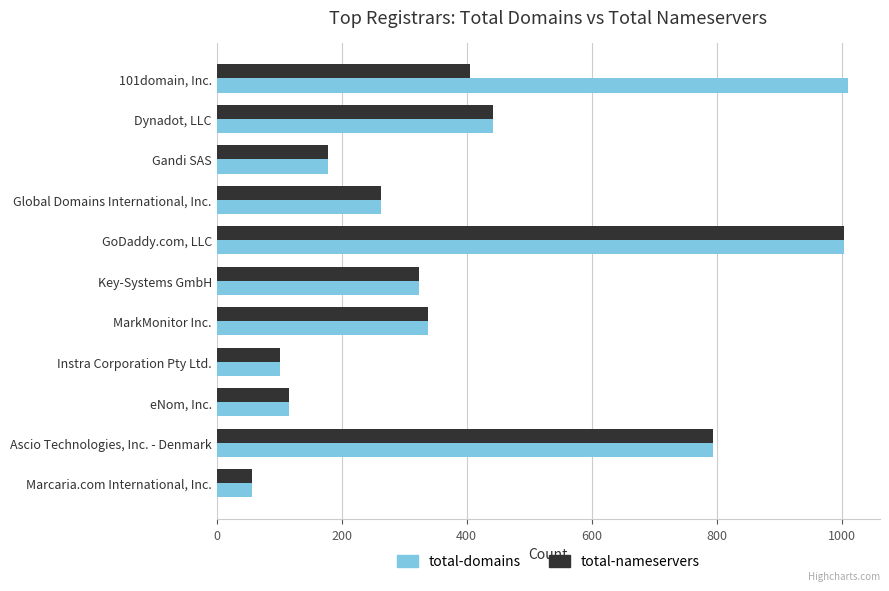

At which category is the sum across all series the highest?

GoDaddy.com, LLC